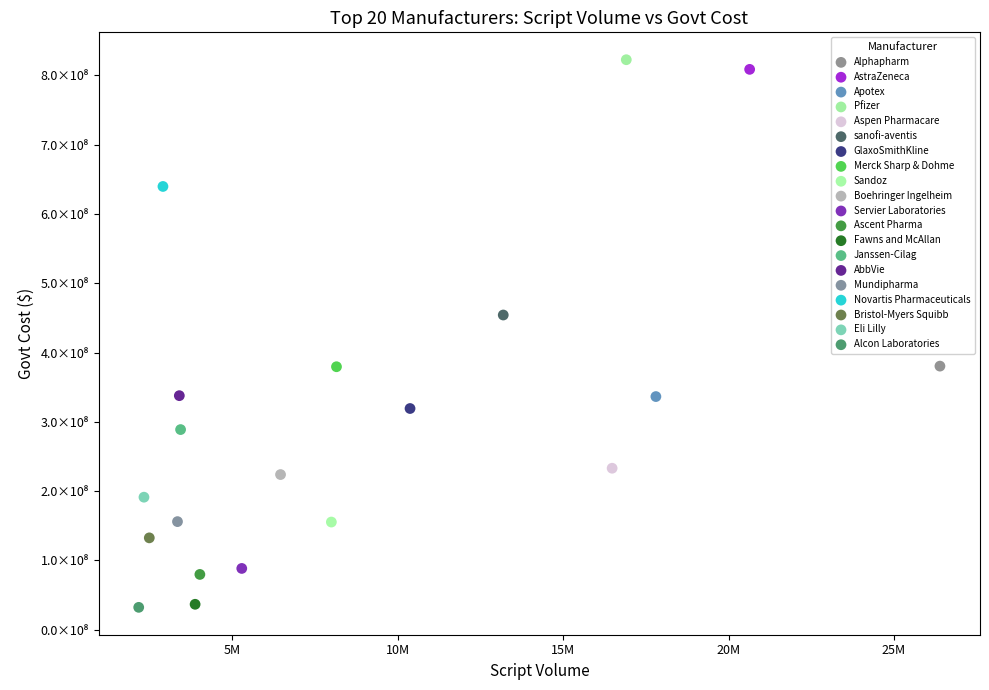

What are all the series names shown in the legend?

Alphapharm, AstraZeneca, Apotex, Pfizer, Aspen Pharmacare, sanofi-aventis, GlaxoSmithKline, Merck Sharp & Dohme, Sandoz, Boehringer Ingelheim, Servier Laboratories, Ascent Pharma, Fawns and McAllan, Janssen-Cilag, AbbVie, Mundipharma, Novartis Pharmaceuticals, Bristol-Myers Squibb, Eli Lilly, Alcon Laboratories